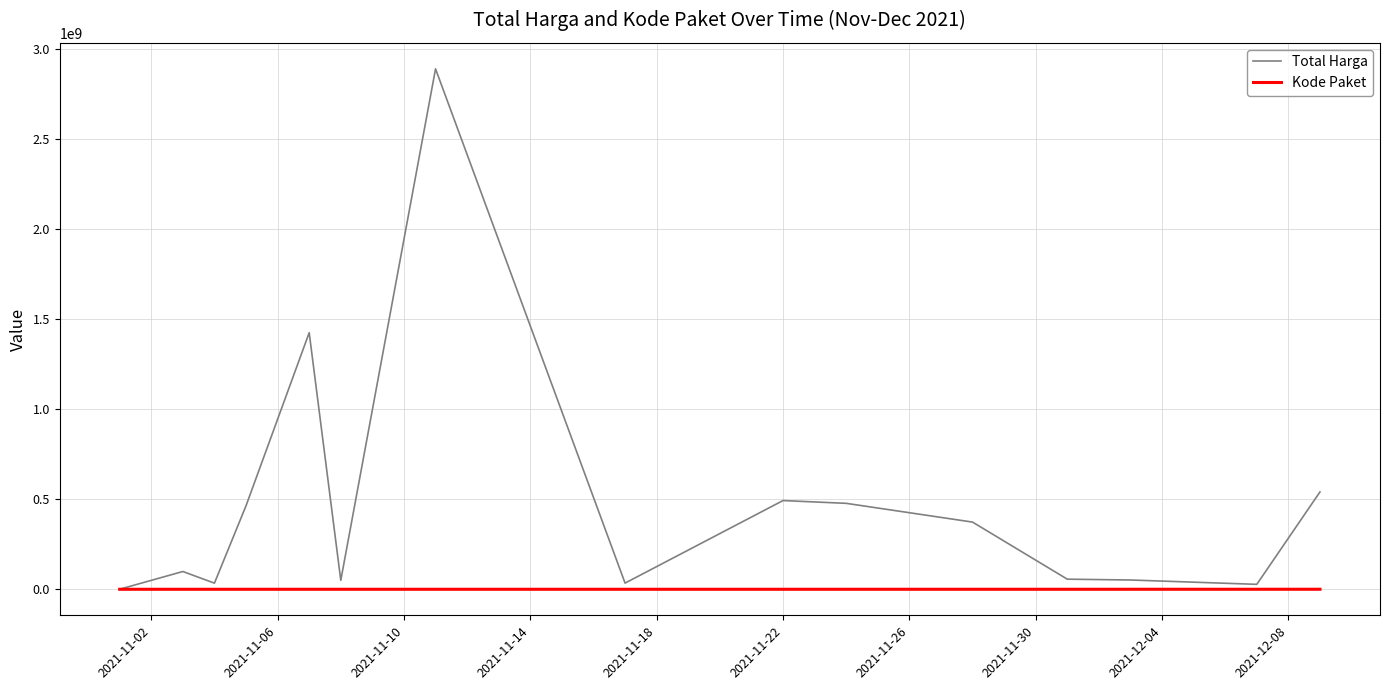

Which series has the largest total across all categories?

Total Harga